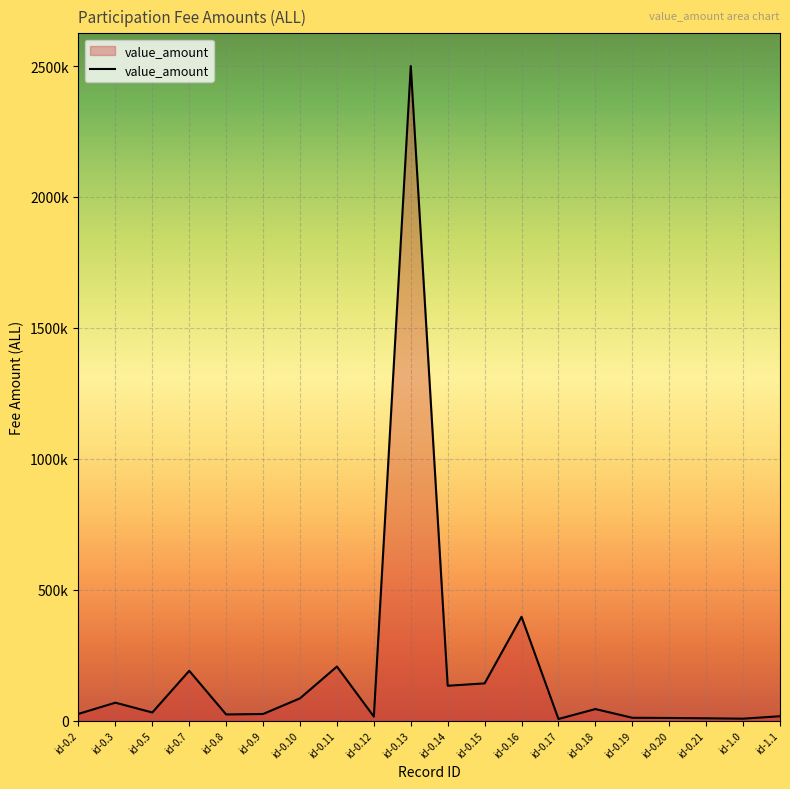

What is the change in value from id-0.7 to id-0.13?

+2309955